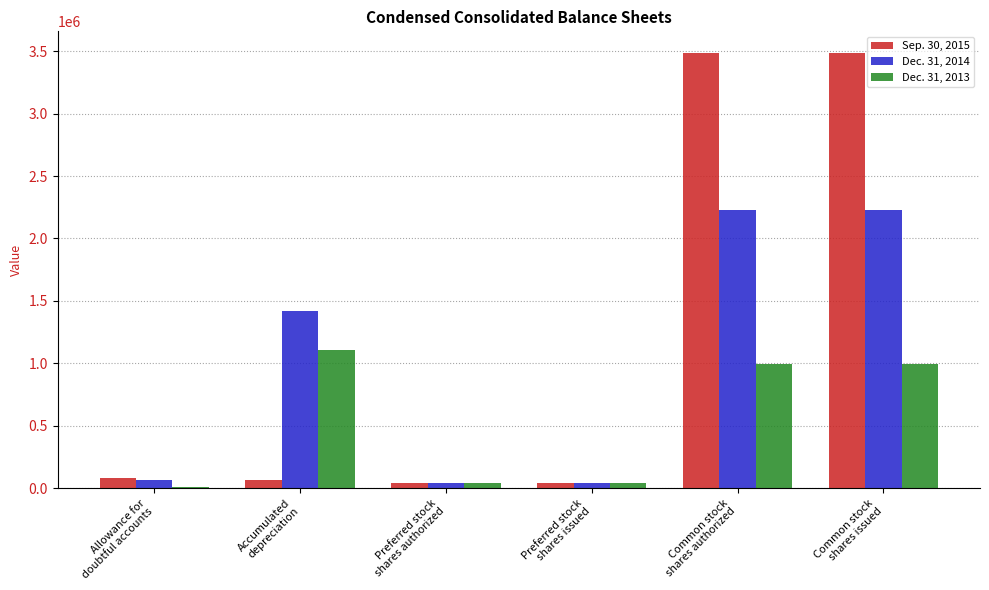

Is it true that Sep. 30, 2015 equals 42000 at Preferred stock
shares issued?

True